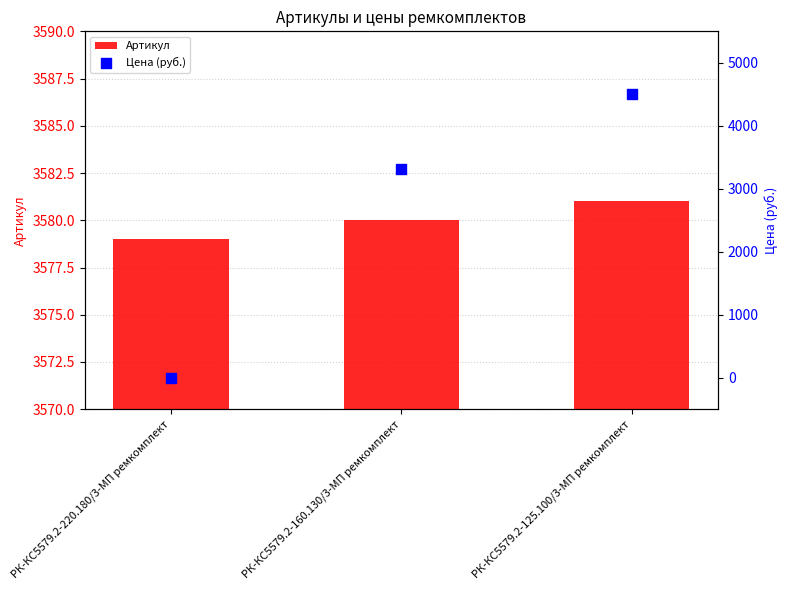

What are all the series names shown in the legend?

Артикул, Цена (руб.)